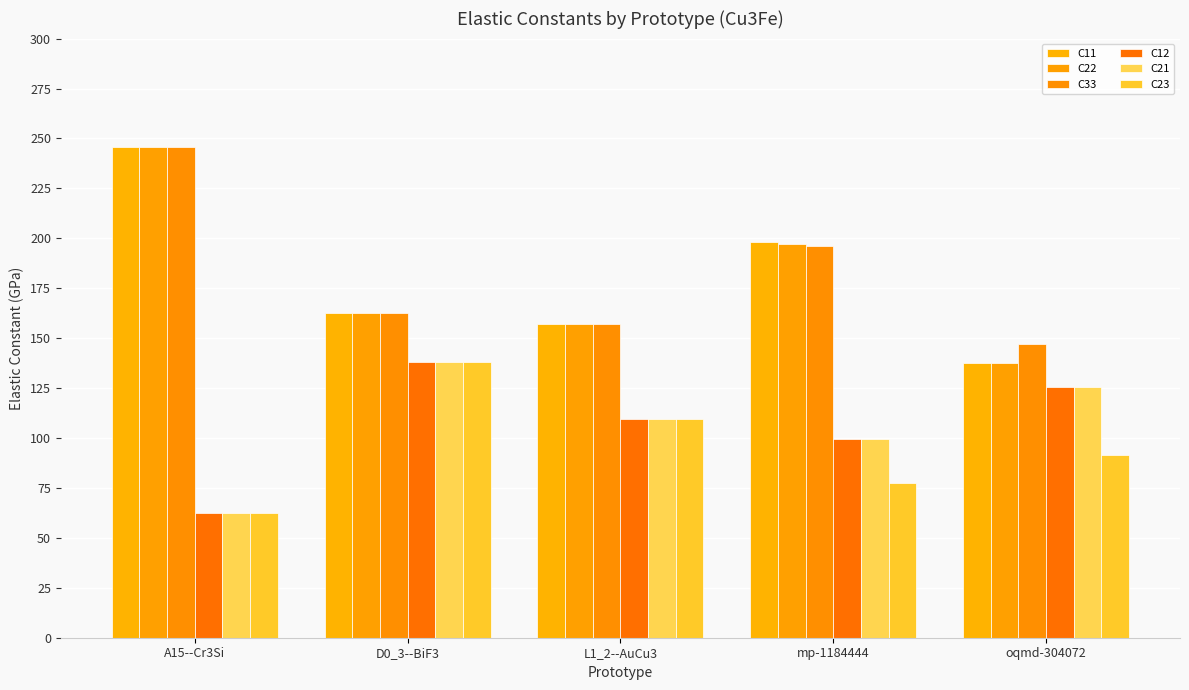

What is the label of the 5th bar from the right?

A15--Cr3Si